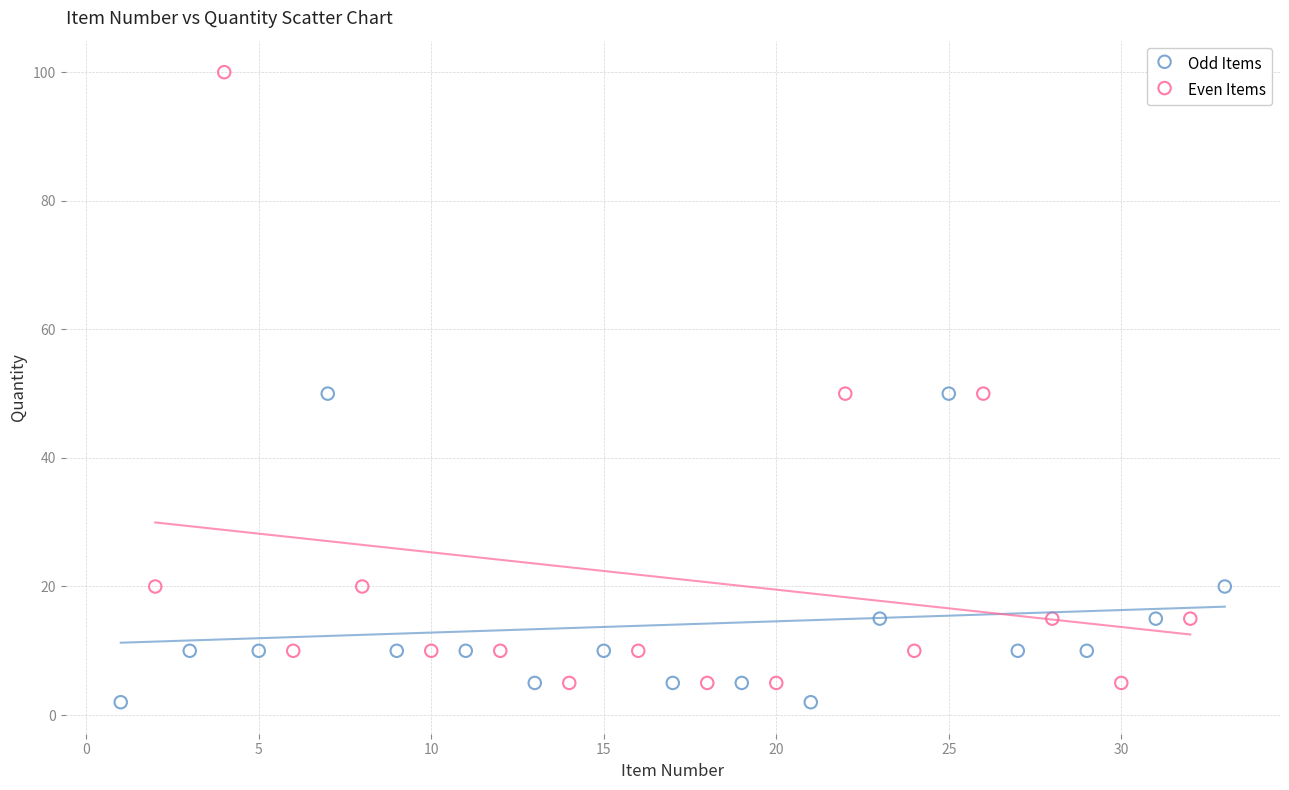

Which series reaches the minimum Y coordinate?

Odd Items